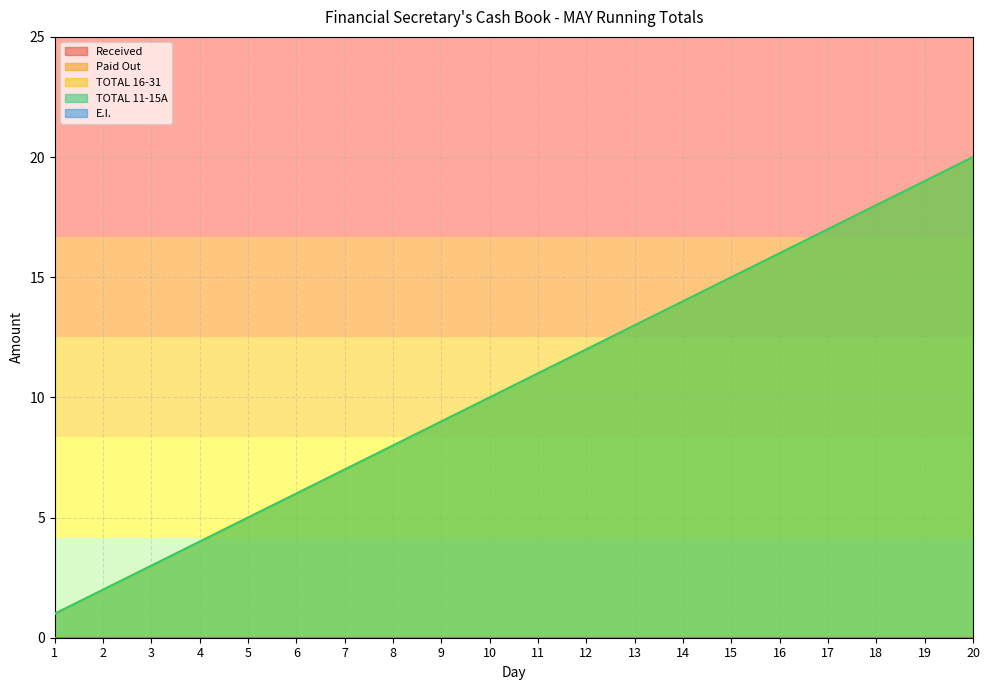

At which category is the sum across all series the highest?

20